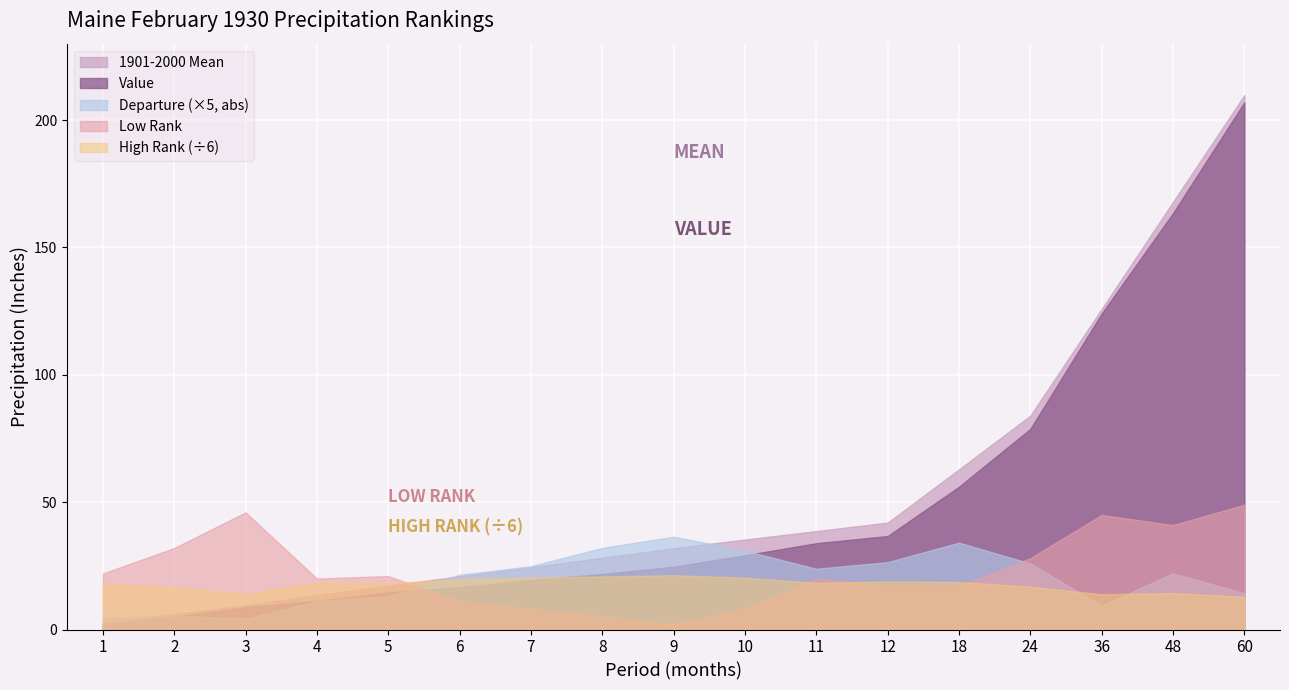

At how many categories does at least one series exceed 59?

5